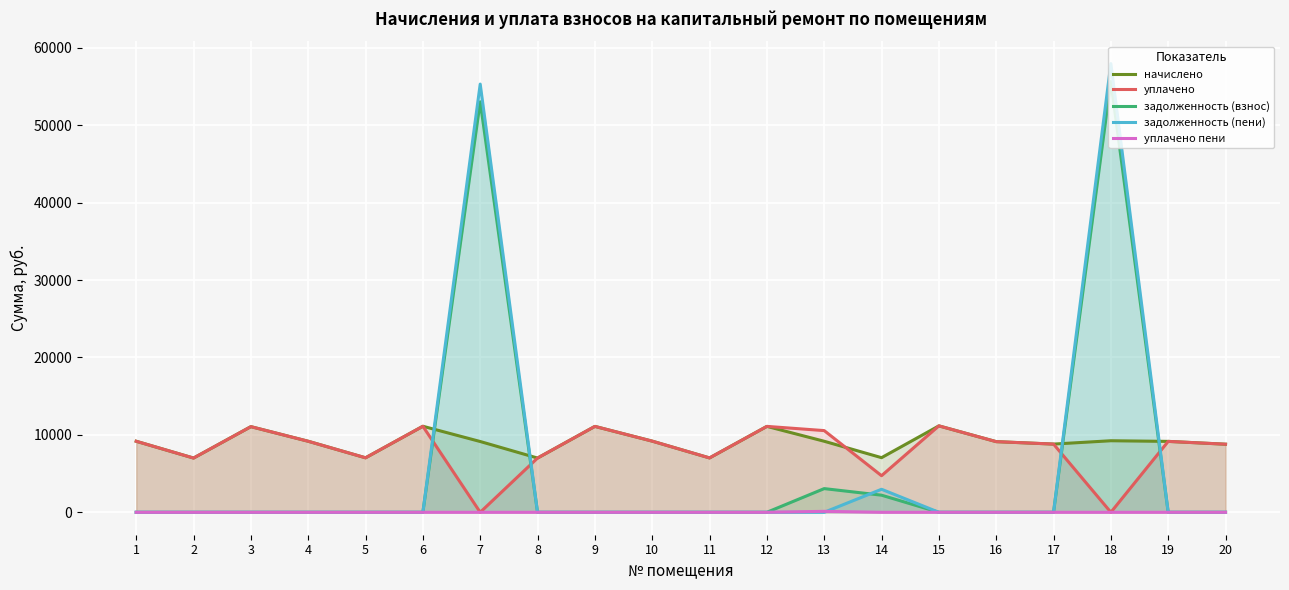

What is the difference between the highest and lowest values at 8?

7004.9